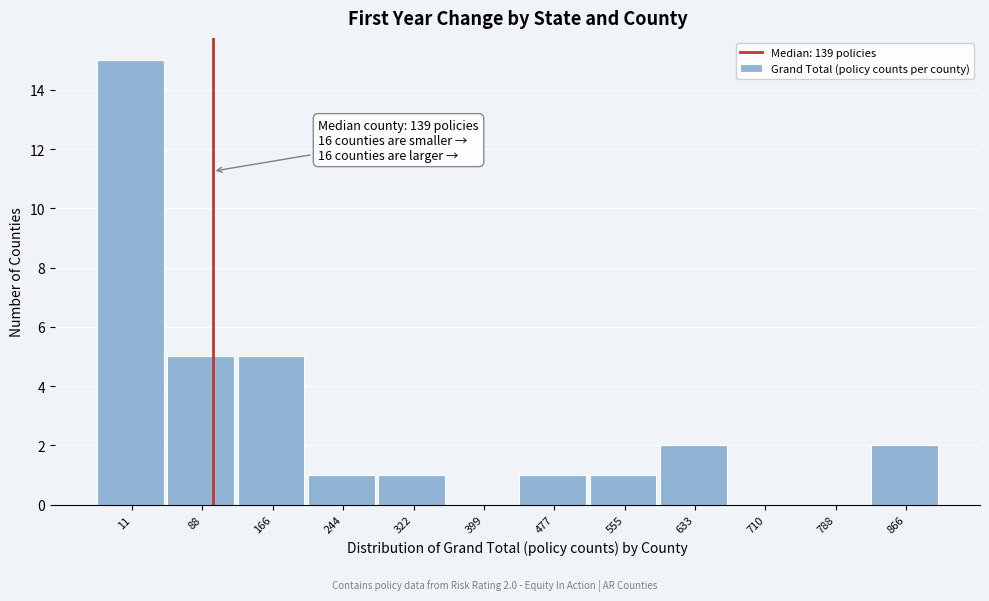

Reading left to right, list all the values displayed in this chart.

11=15	88=5	166=5	244=1	322=1	399=0	477=1	555=1	633=2	710=0	788=0	866=2